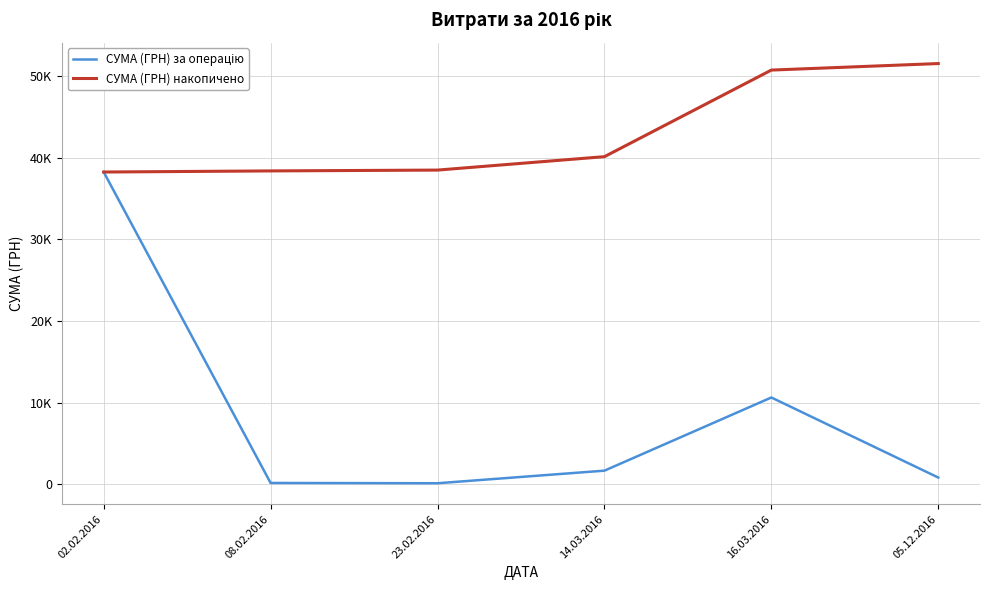

What is the label of the 3rd point from the right?

14.03.2016